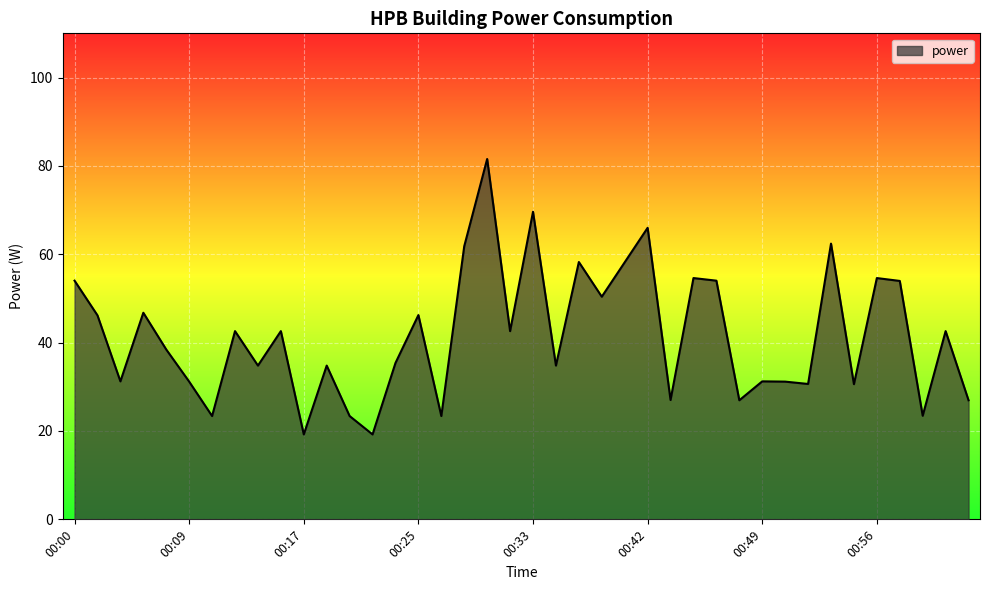

What is the maximum value shown in the chart?

81.6